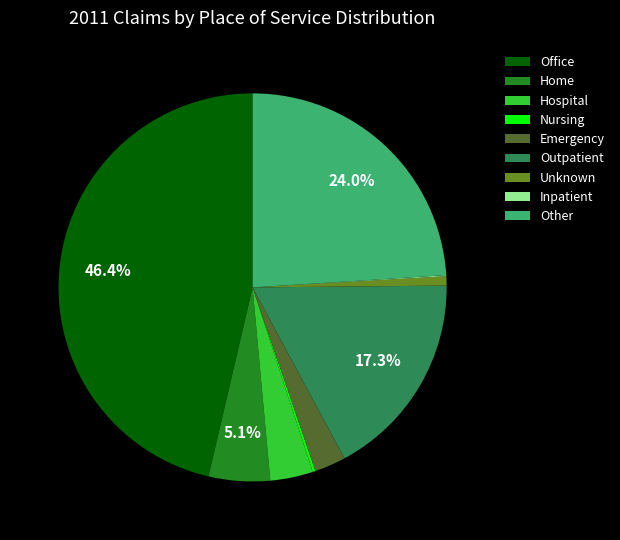

Is Other the majority of the pie?

No